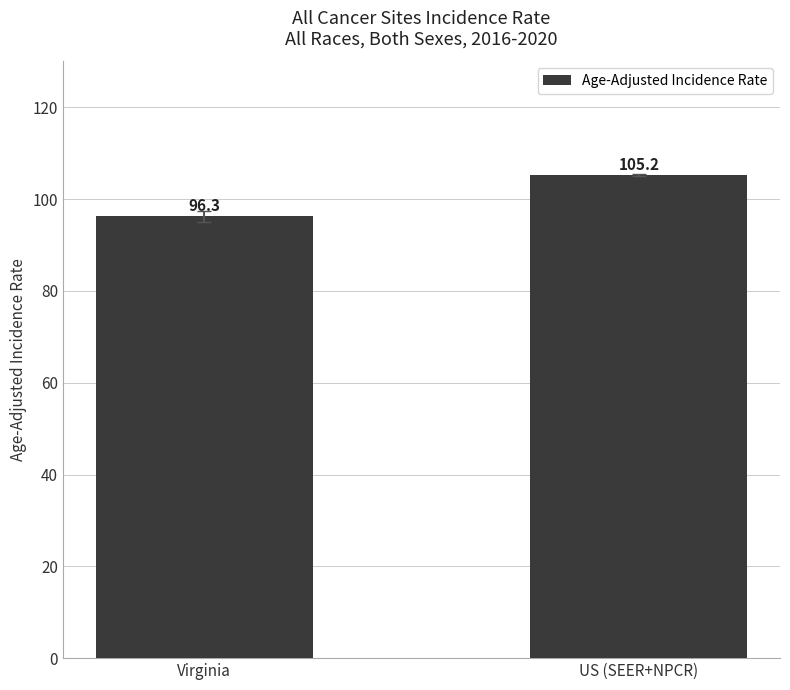

Reading left to right, transcribe all the data shown in this chart.

96.3	105.2